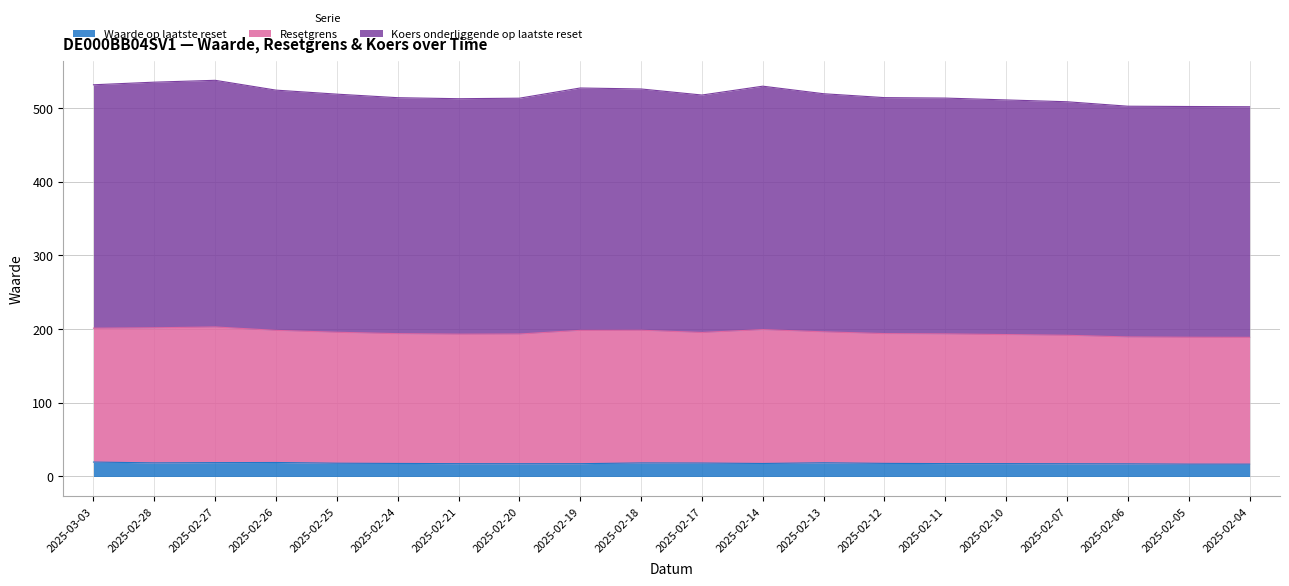

How many values in the Resetgrens series exceed 517?

10